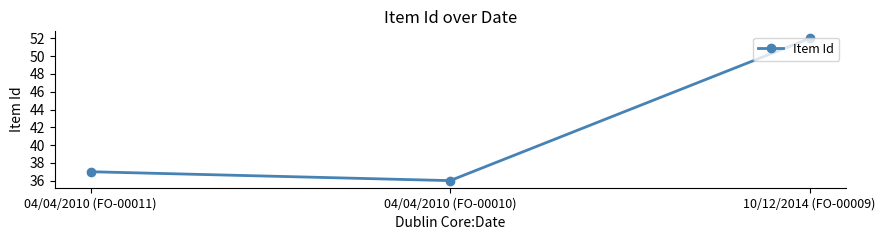

How many data points does each series have?

3